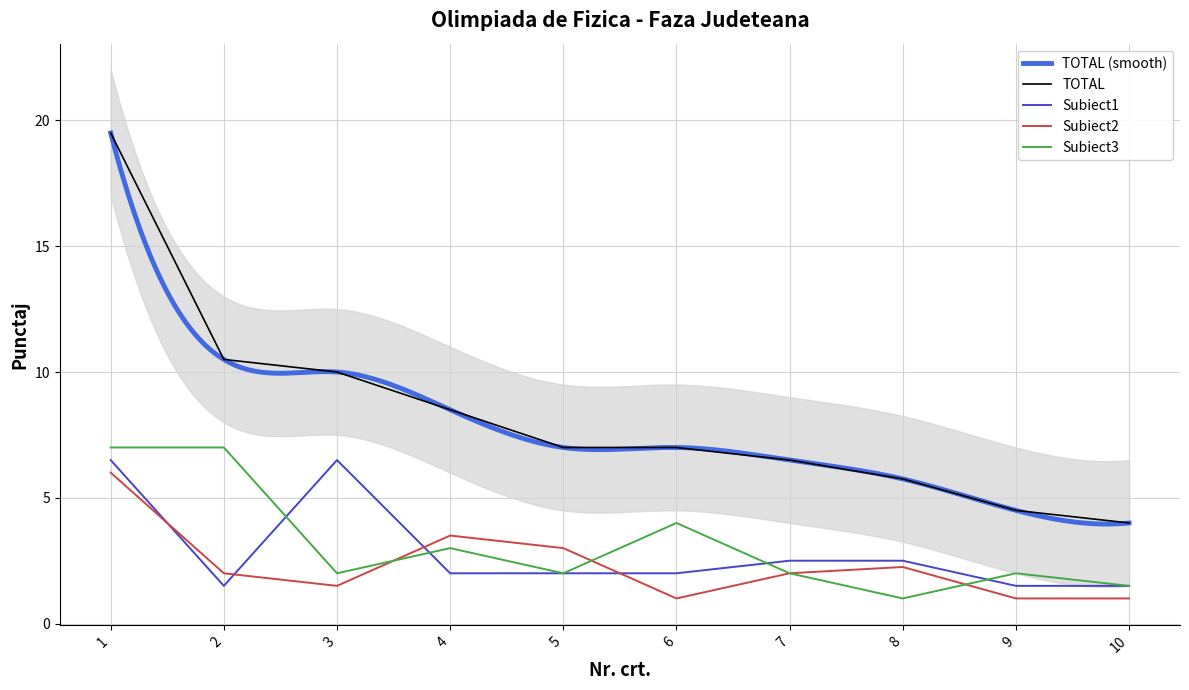

Does the chart have visible grid lines?

Yes